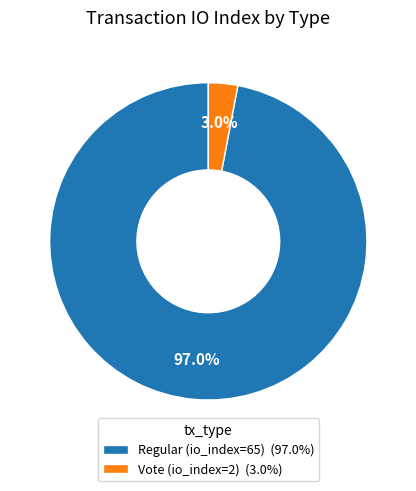

Rank the categories by value from lowest to highest.

Vote (io_index=2), Regular (io_index=65)